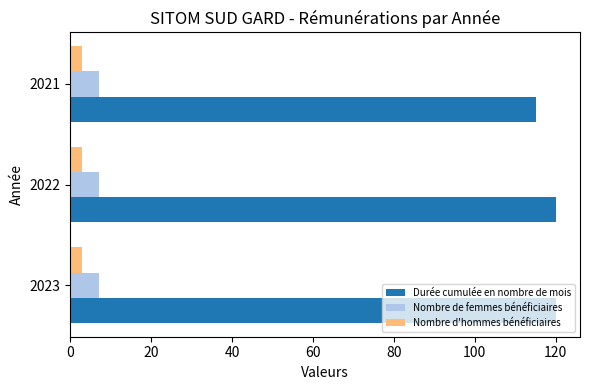

List the series in order of their peak value, lowest first.

Nombre d'hommes bénéficiaires, Nombre de femmes bénéficiaires, Durée cumulée en nombre de mois